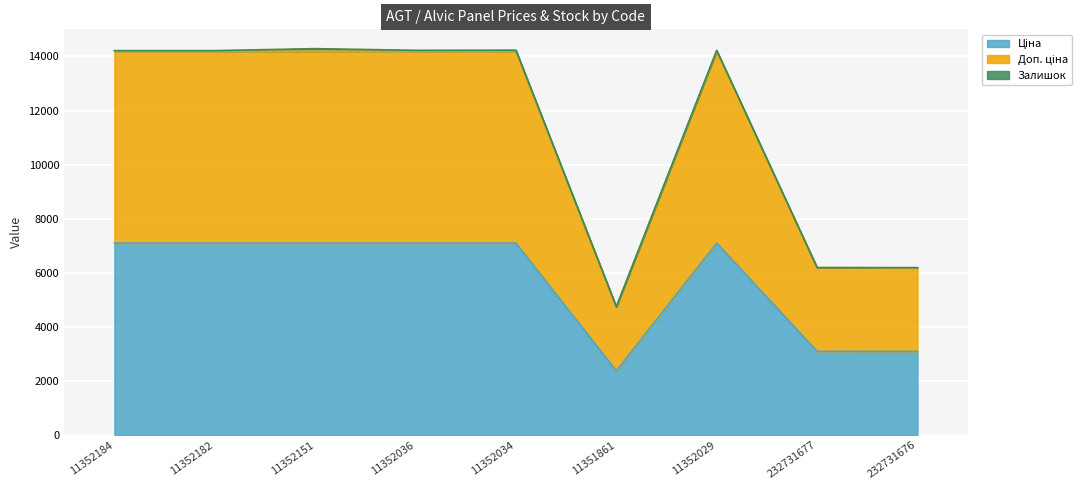

In Доп. ціна, how many points are lower than both neighbors (excluding endpoints)?

1